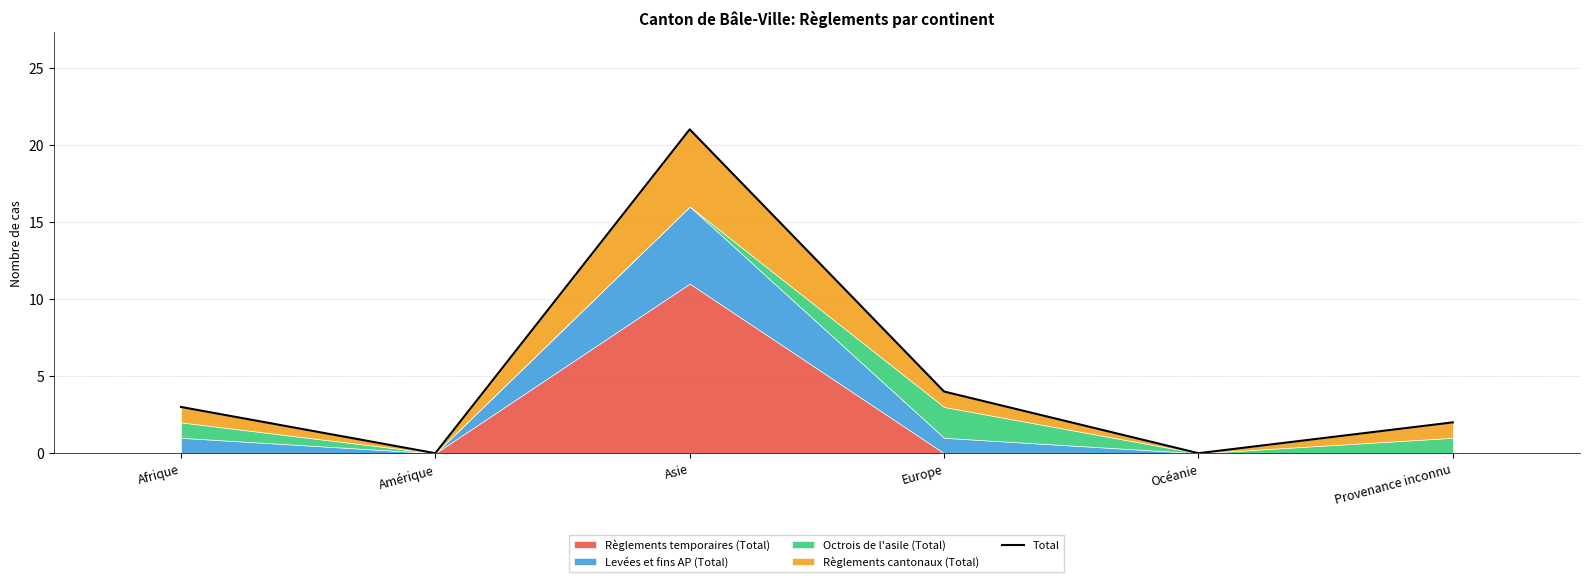

Where is the first local maximum?

Asie